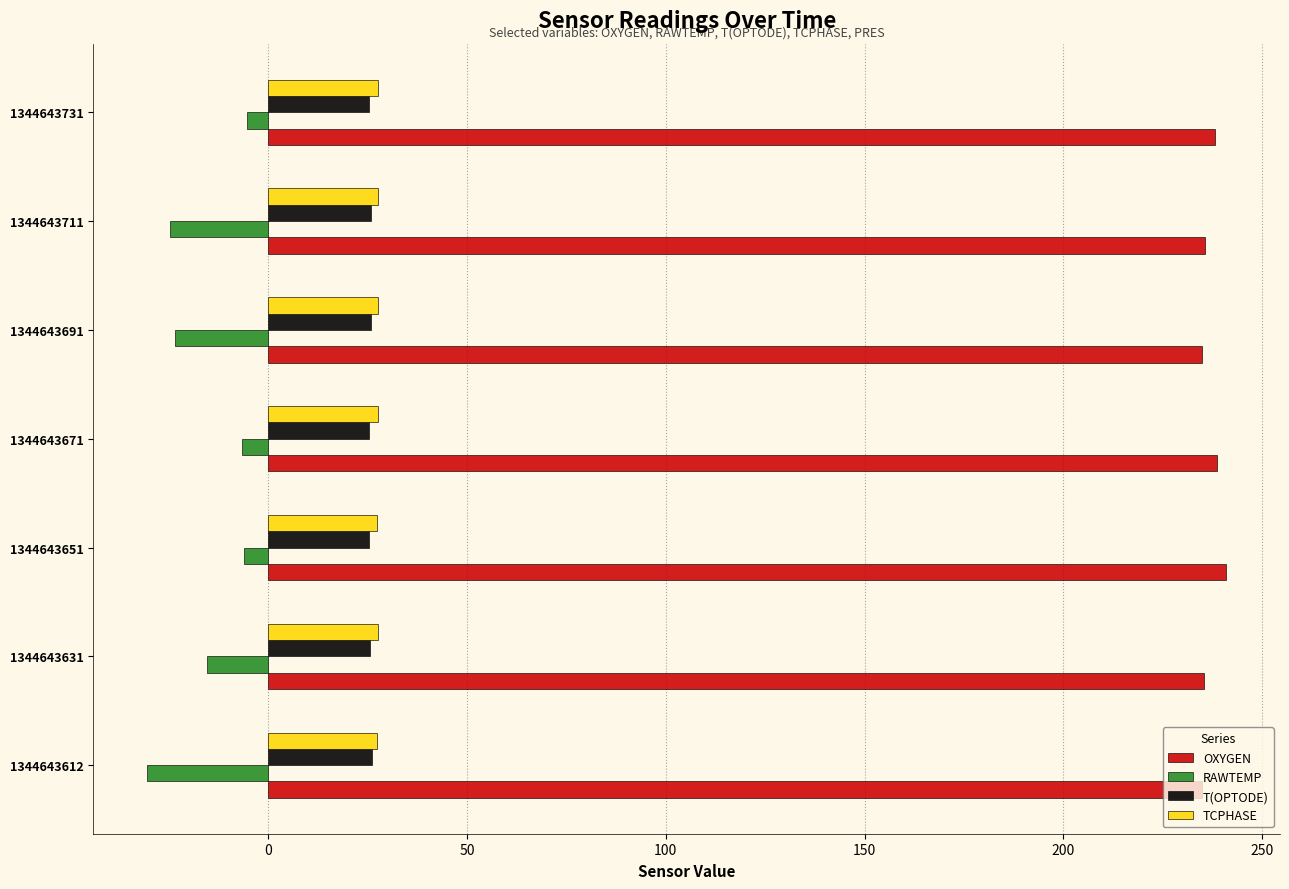

What is the highest value of the T(OPTODE) series?

26.1